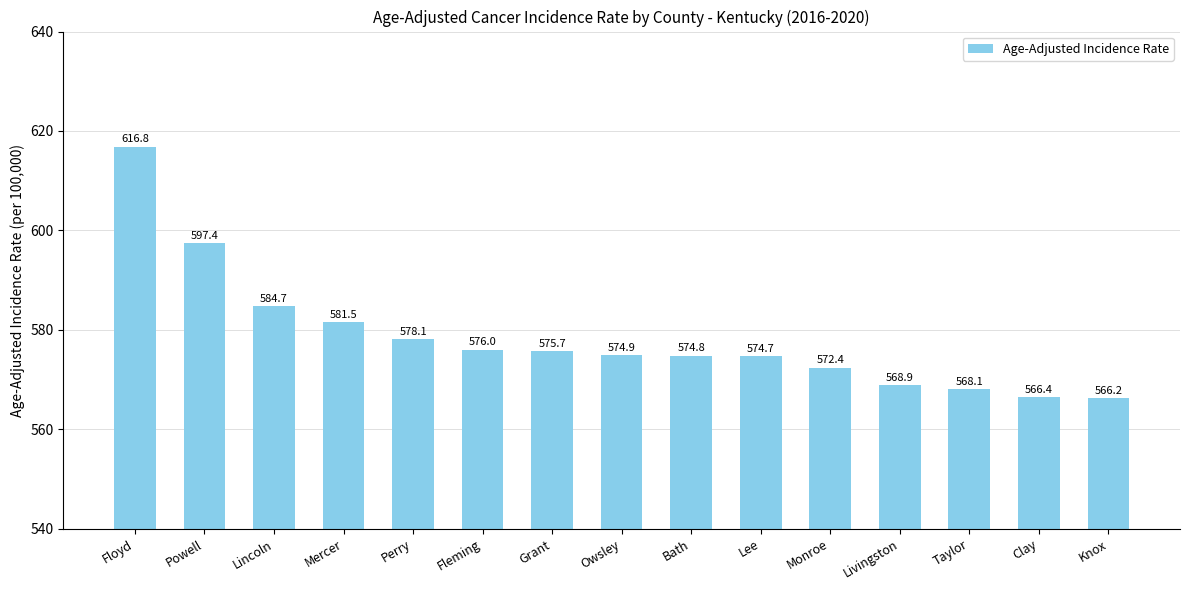

Reading right to left, list all the values displayed in this chart.

566.2	566.4	568.1	568.9	572.4	574.7	574.8	574.9	575.7	576.0	578.1	581.5	584.7	597.4	616.8